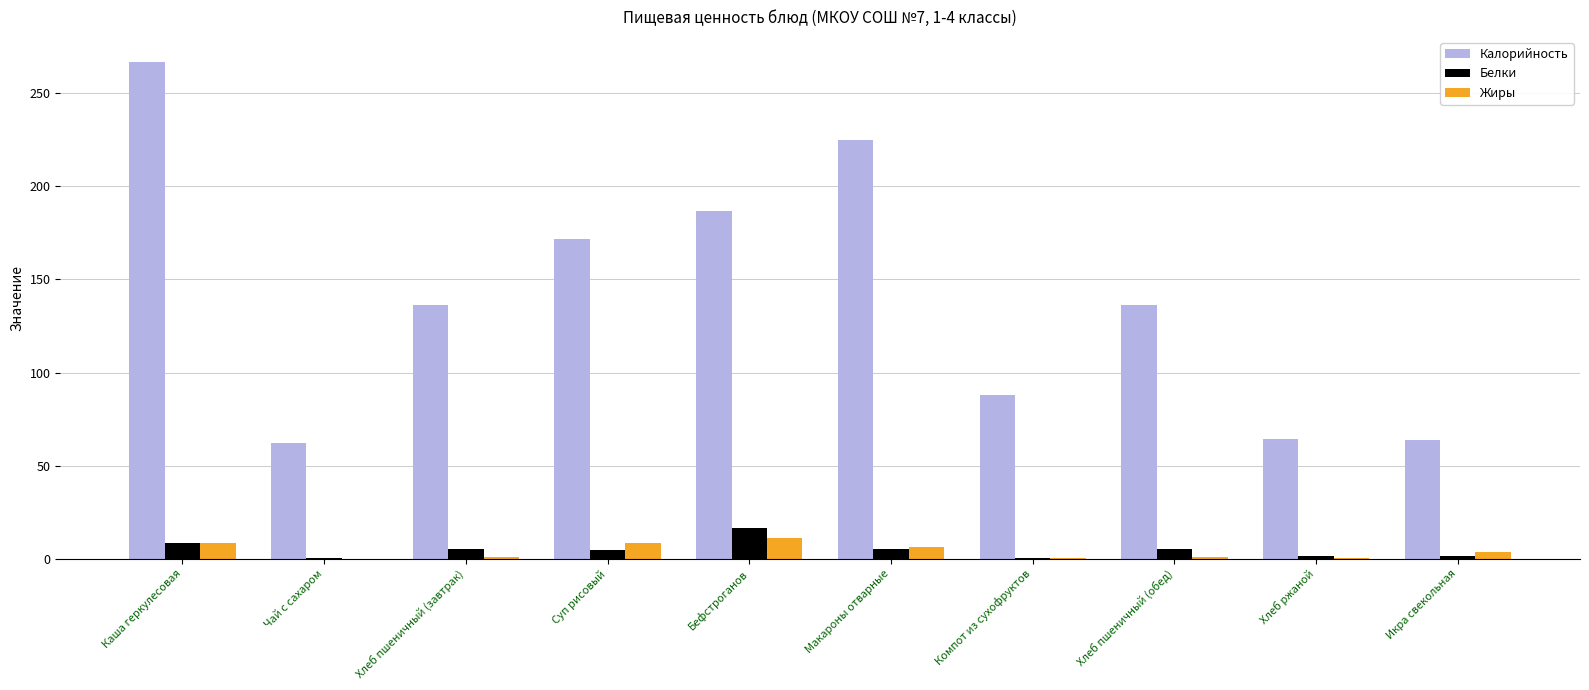

Which series has the largest total across all categories?

Калорийность